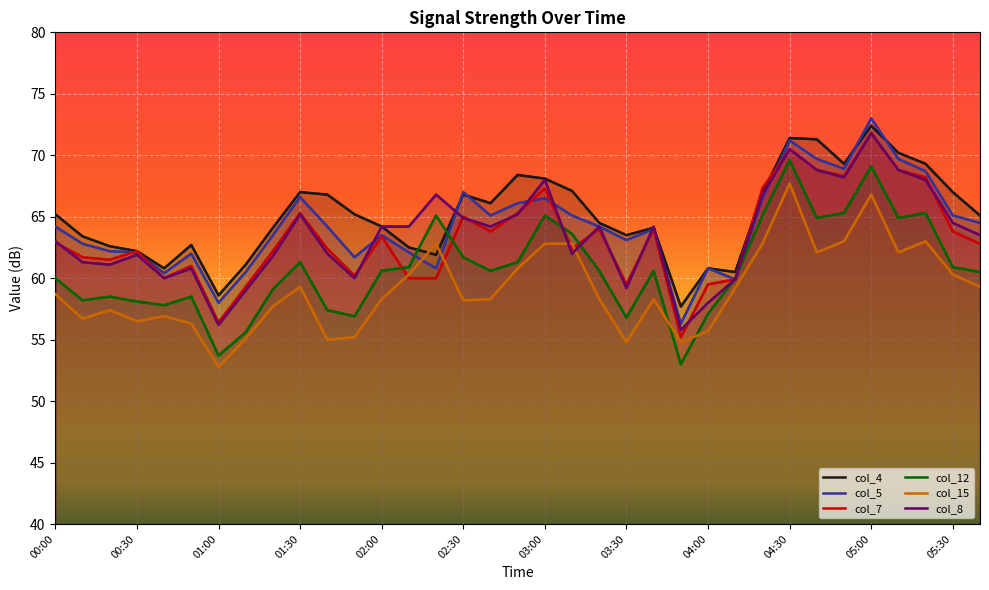

Is it true that col_7 equals 120.0 at 05:00?

False